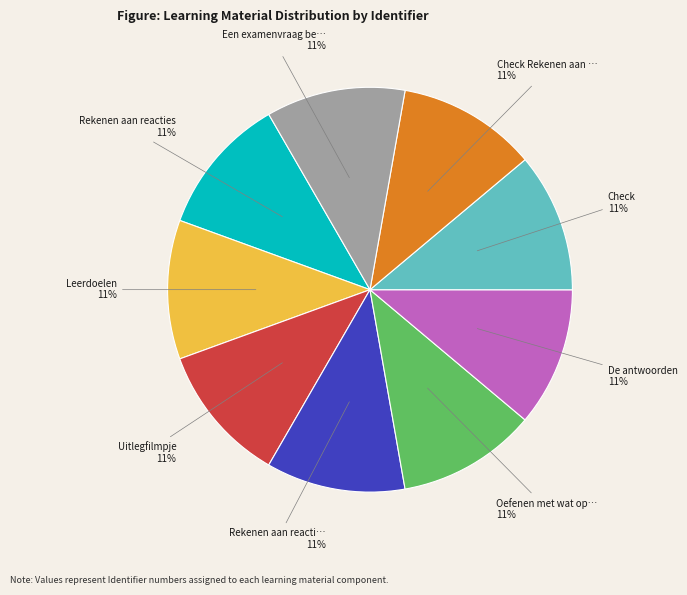

Is there a majority slice in this chart?

No